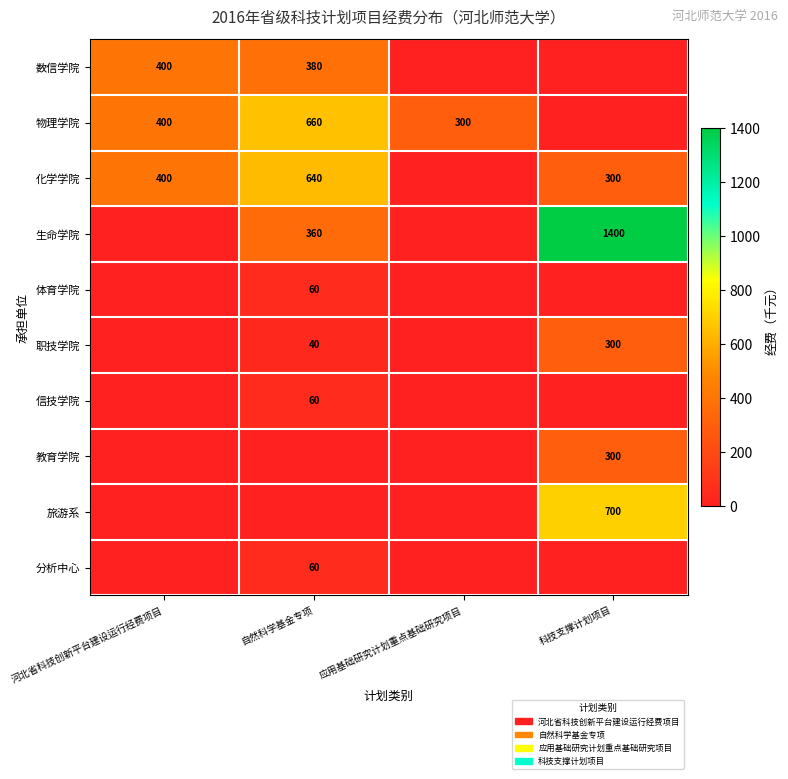

The 旅游系 series shows 1069 at 科技支撑计划项目. True or false?

False